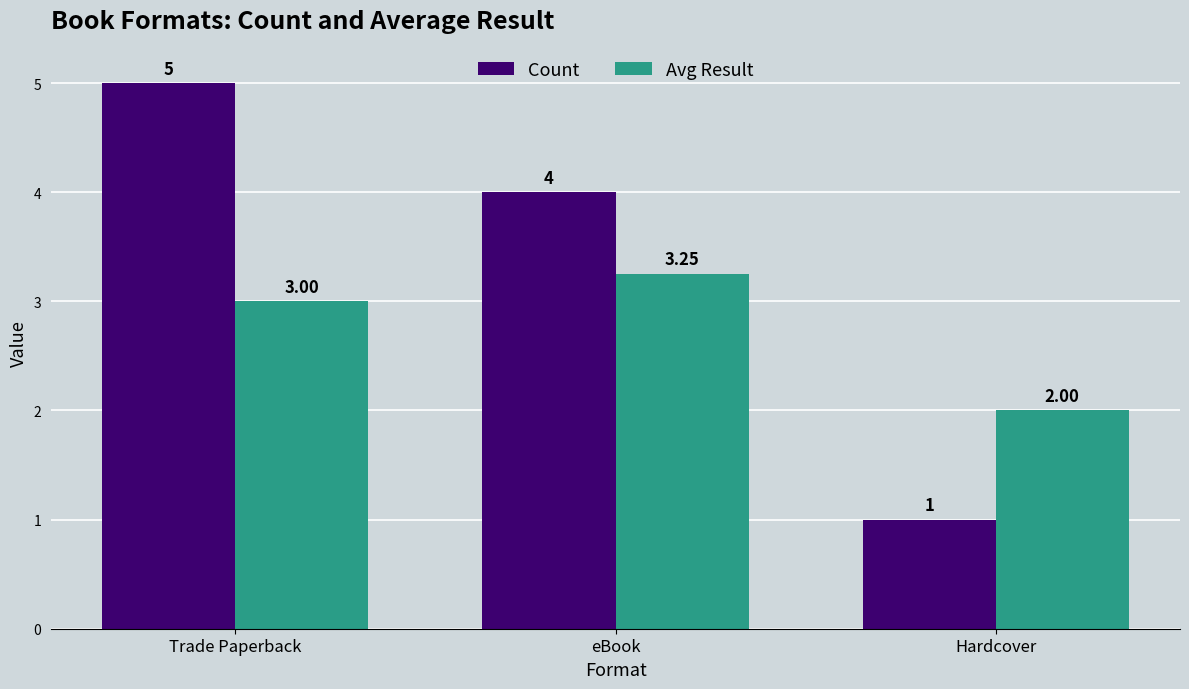

At which category is the sum across all series the highest?

Trade Paperback